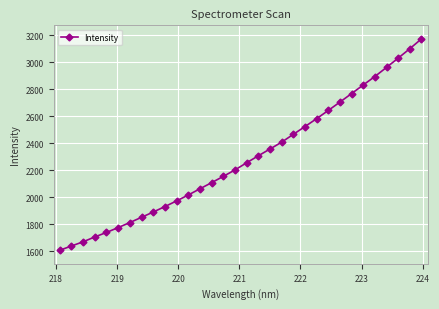

What is the average value?

2286.2